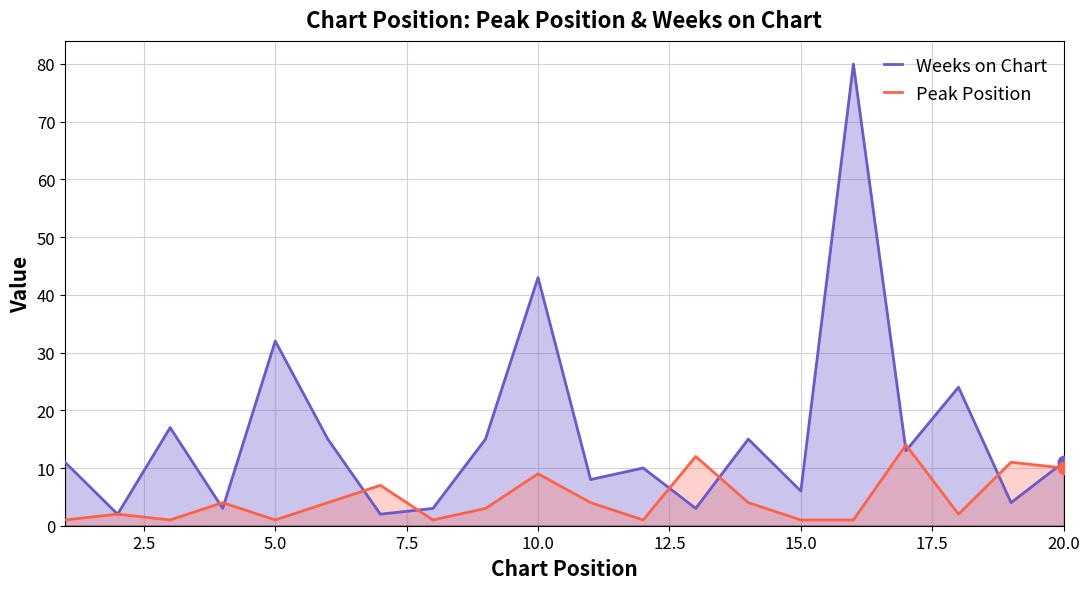

Which series has the largest total across all categories?

Weeks on Chart